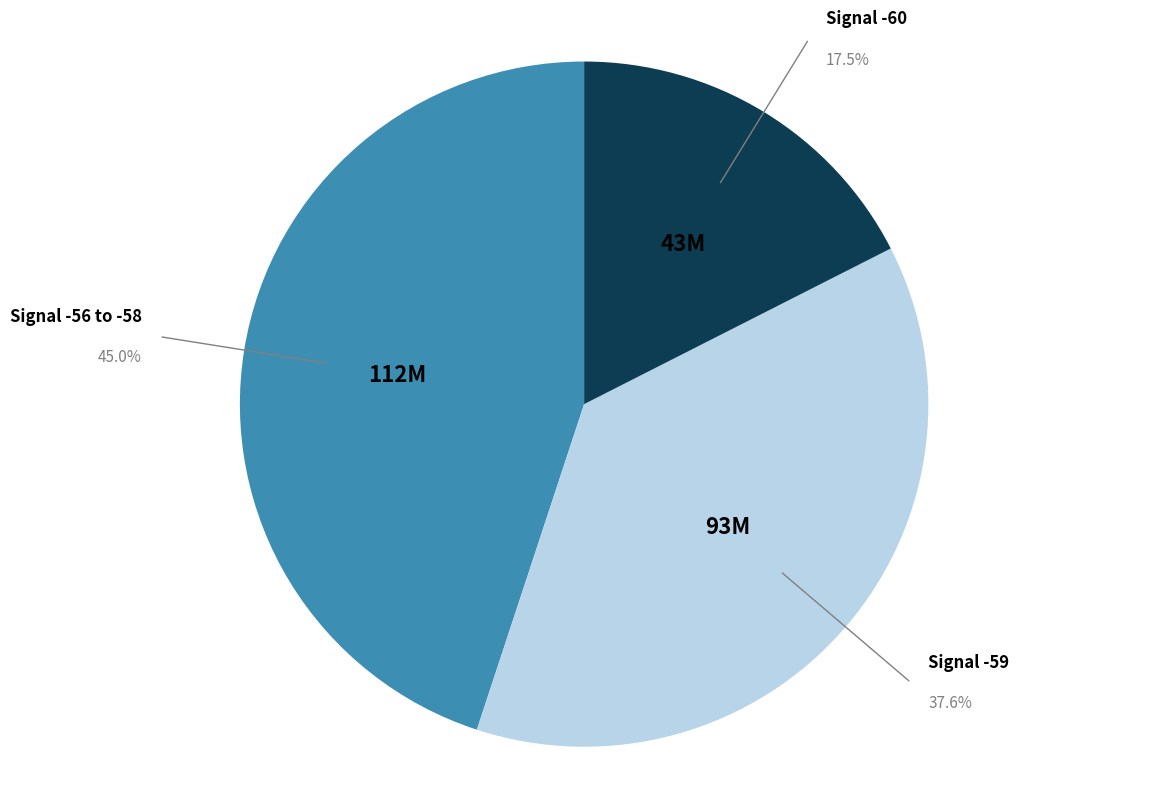

What is the largest slice in the pie chart?

Signal -56 to -58